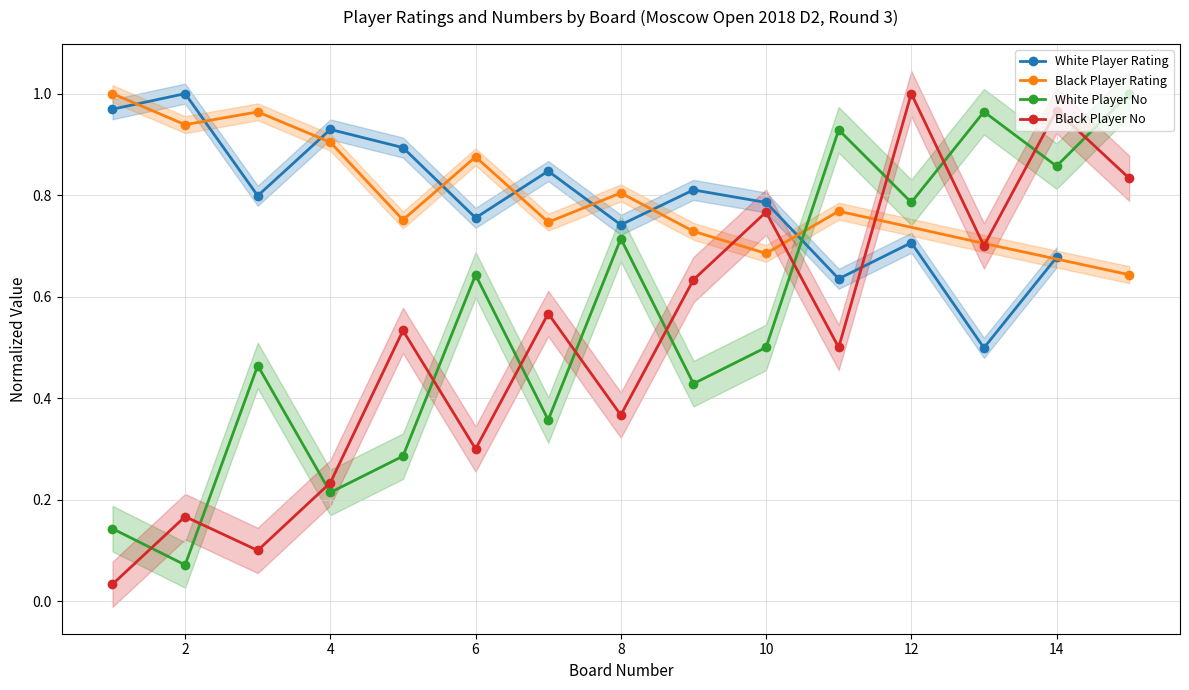

How many times do White Player No and Black Player No cross each other?

12